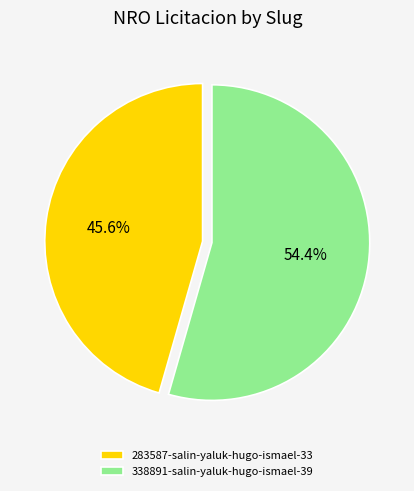

Count the number of slices in the pie.

2